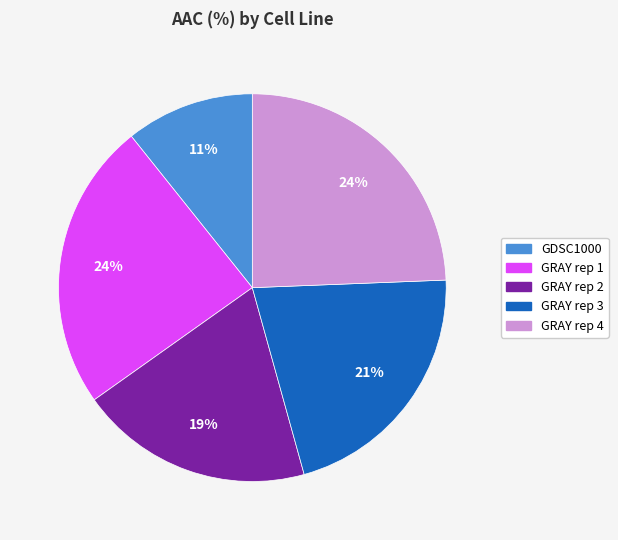

What is the ratio of the value at GRAY rep 2 to the value at GRAY rep 4?

0.8